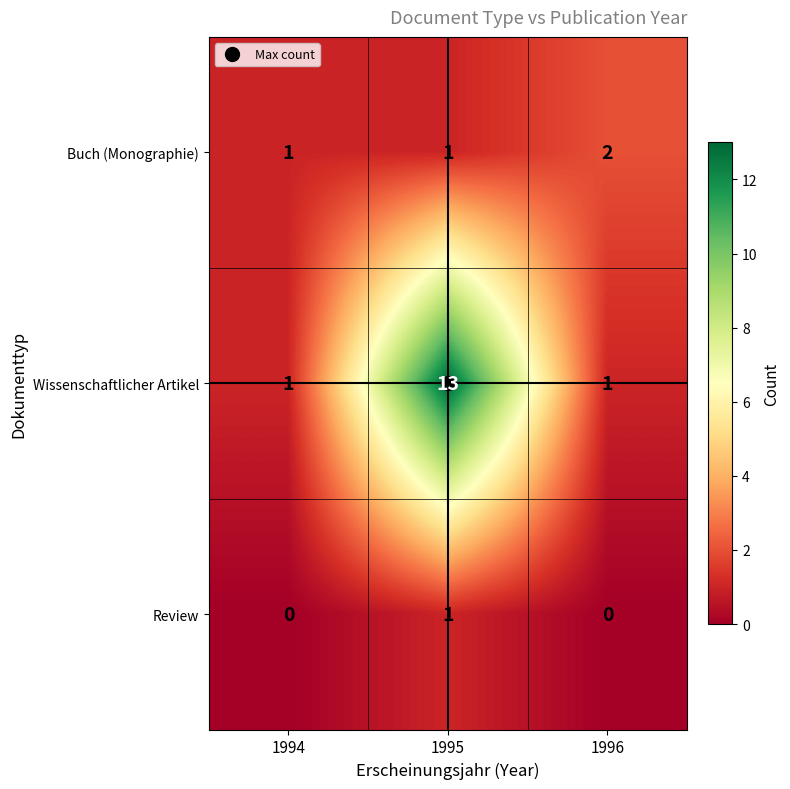

Rank the series by their maximum value, from lowest to highest.

Review, Buch (Monographie), Wissenschaftlicher Artikel